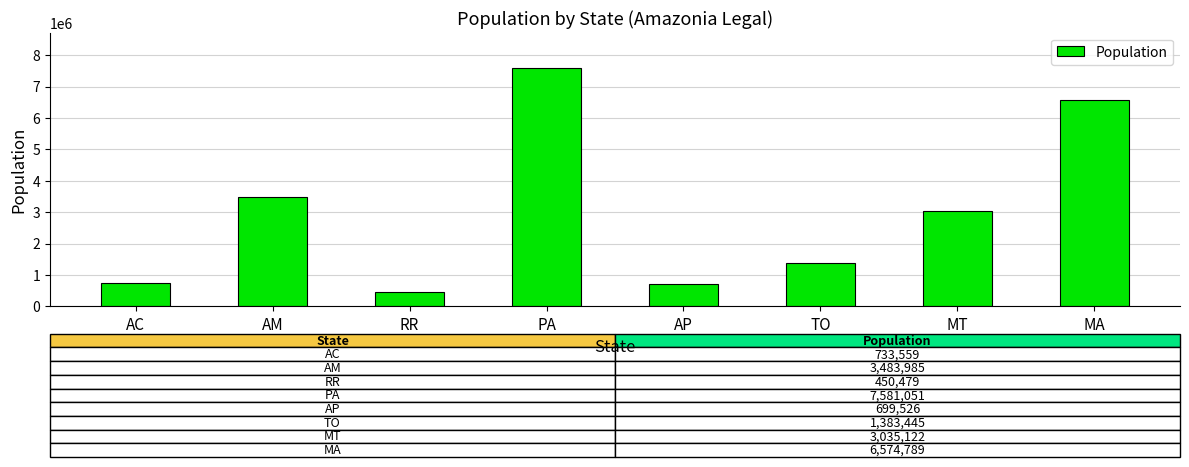

The chart shows a value of 3035122 at MT. True or false?

True